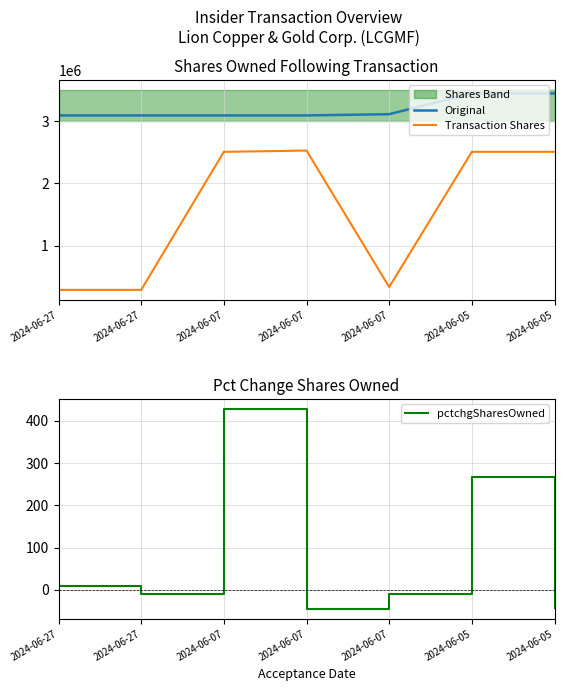

Reading left to right, transcribe all the data shown in this chart.

Original: 3089618	3089618	3089618	3089618	3109618	3442952	3442952
Transaction Shares: 288000	288000	2505000	2525000	333334	2505000	2505000
pctchgSharesOwned: 10	-9	428	-45	-10	267	-42